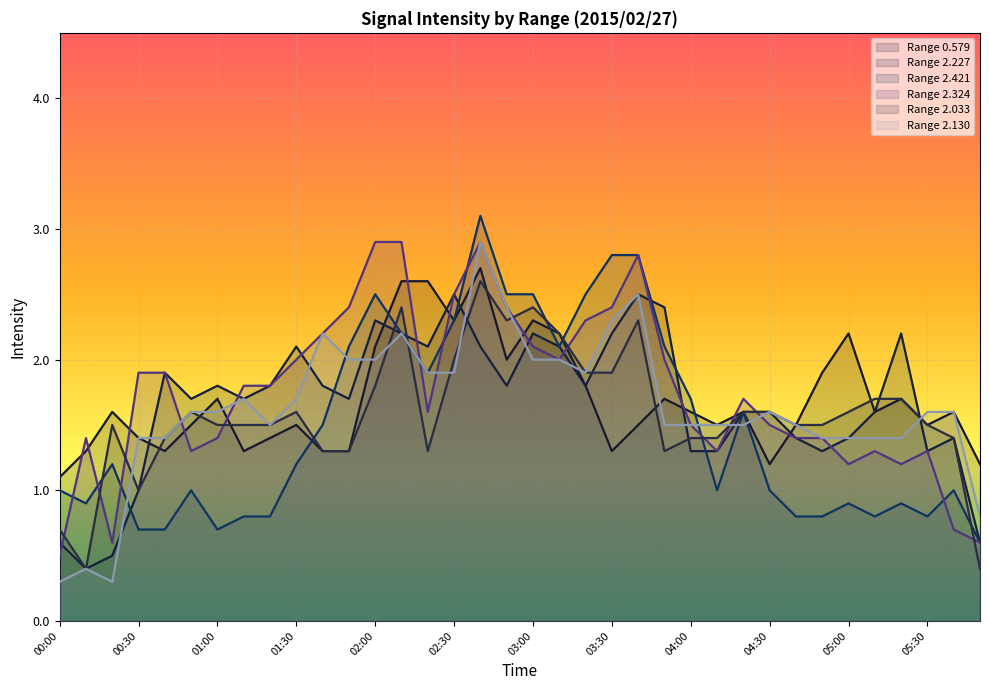

Rank the series by their maximum value, from lowest to highest.

2.227, 2.033, 0.579, 2.324, 2.130, 2.421